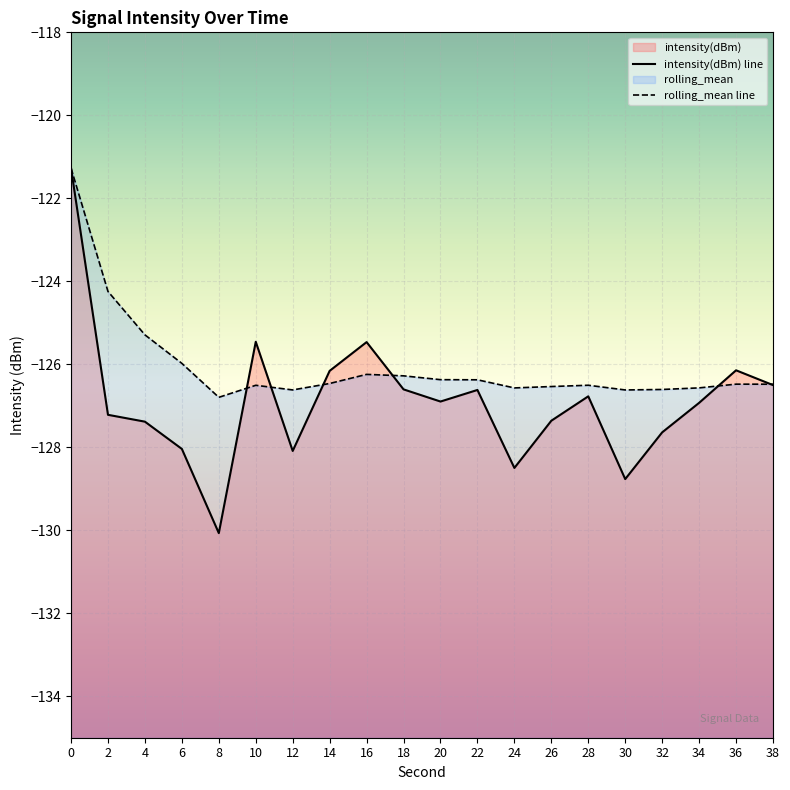

True or false: rolling_mean line and intensity(dBm) line cross at least once.

True